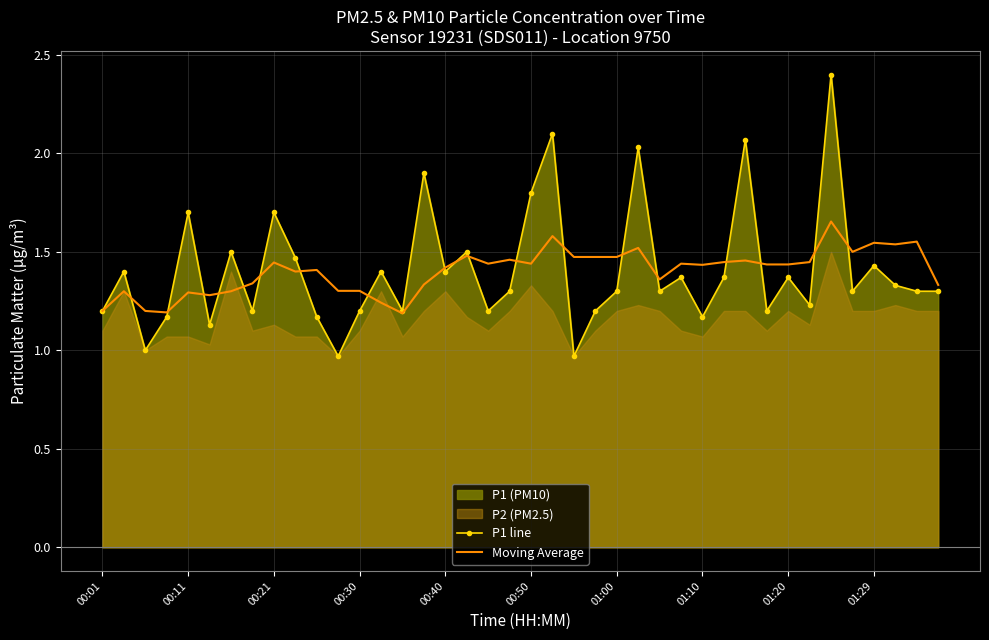

Which category has the lowest value in the P1 line series?

11